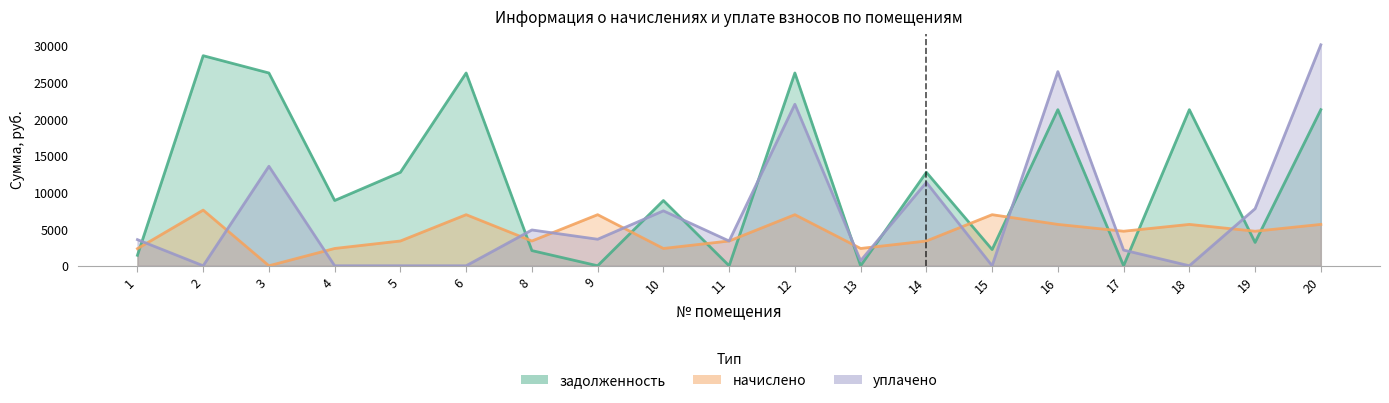

Which label corresponds to the smallest value in the chart?

9